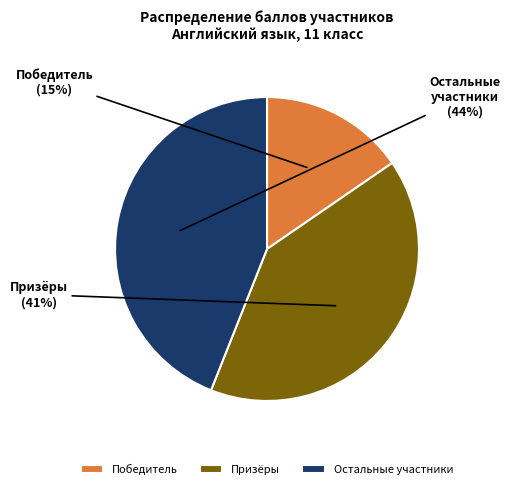

To the nearest percent, what is the combined percentage of Призёры and Остальные участники?

85%